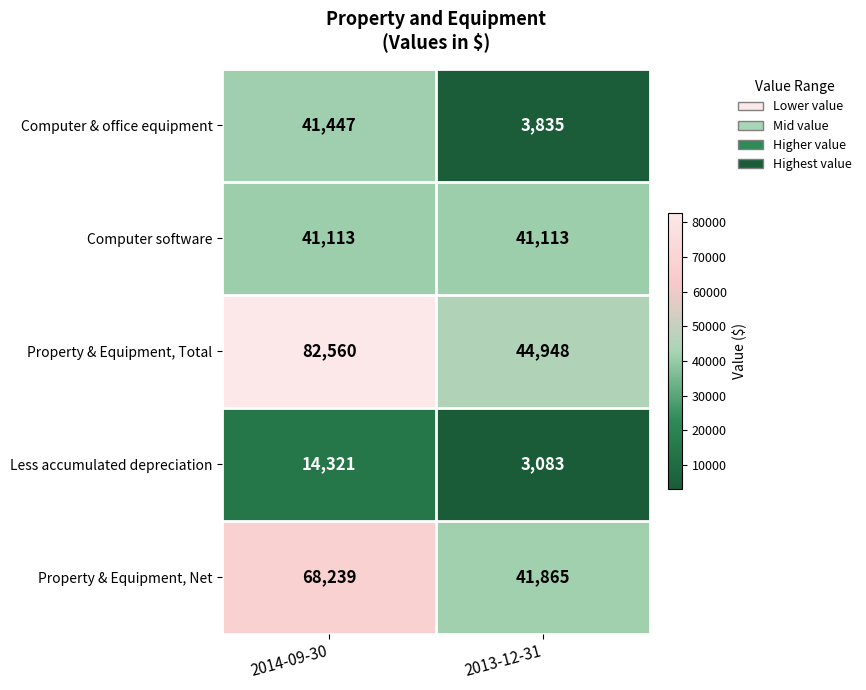

Which label corresponds to the largest value in the chart?

2014-09-30